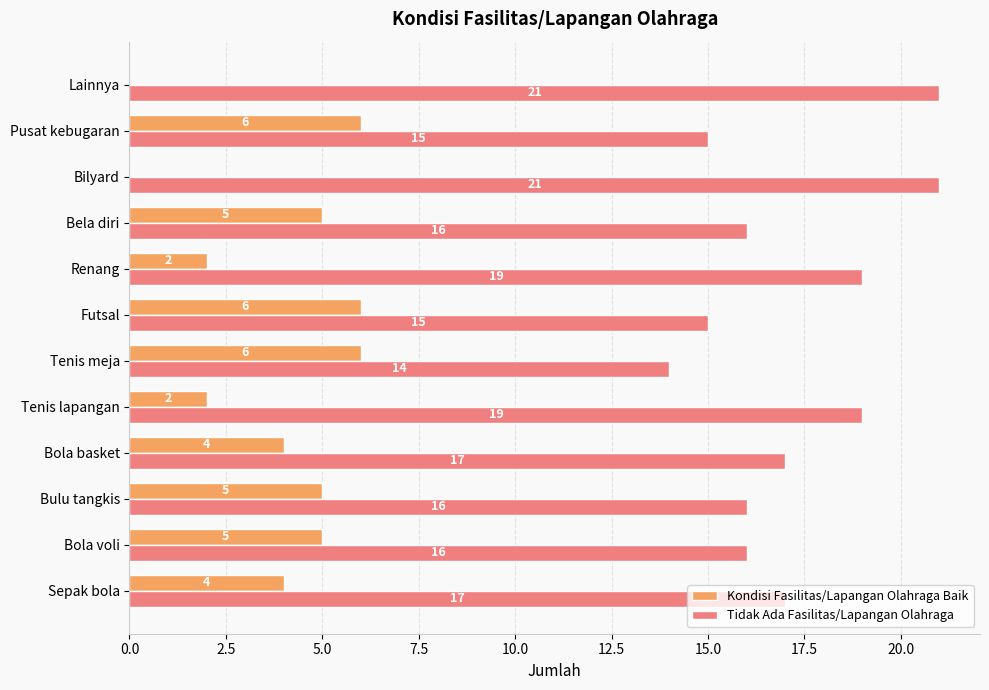

The value of Tidak Ada Fasilitas/Lapangan Olahraga at Bulu tangkis is 16. True or false?

True